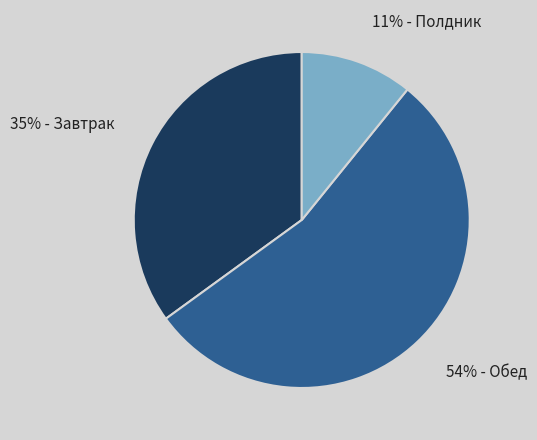

To the nearest percent, what is the average slice percentage?

33%